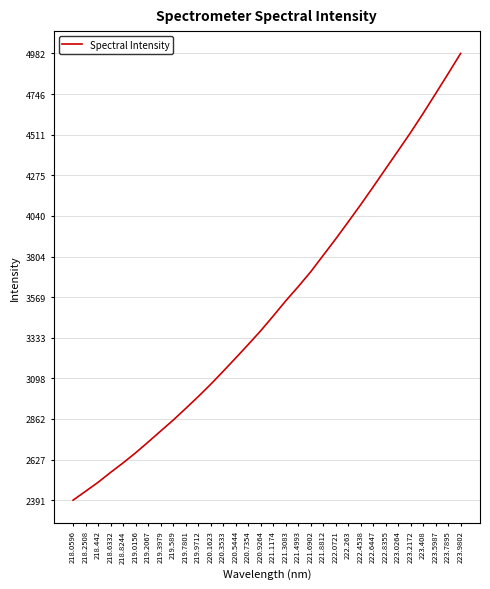

What is the ratio of the value at 218.6332 to the value at 222.263?

0.6